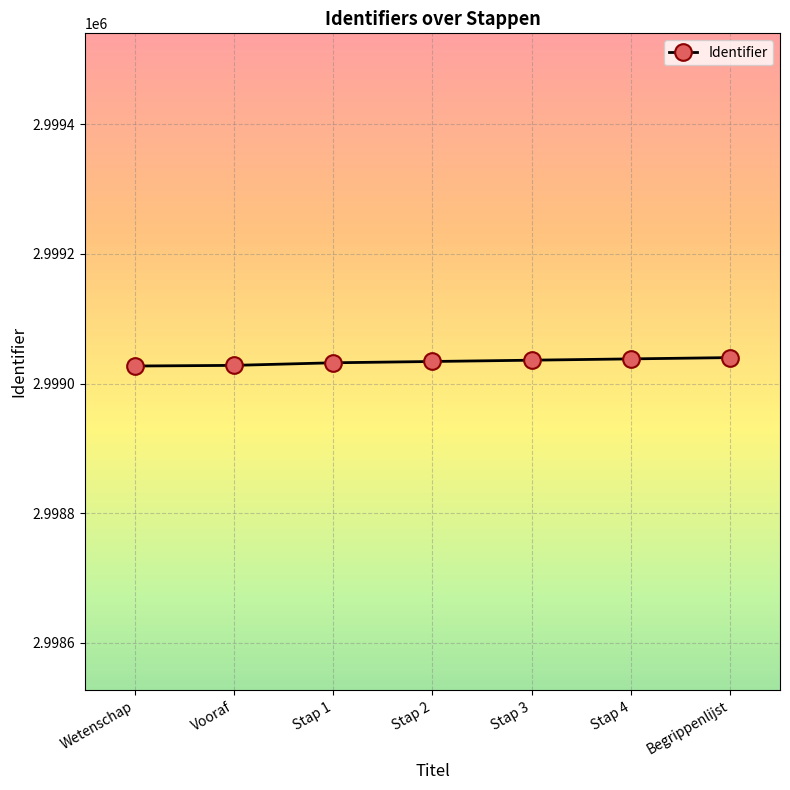

How many values are below 2999034?

3